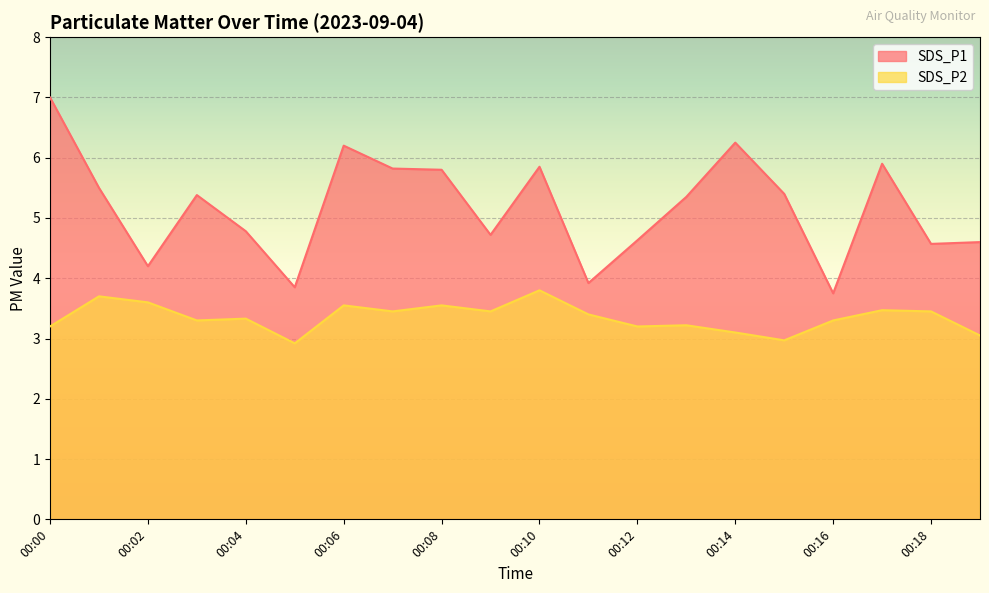

At how many categories does at least one series exceed 5?

11